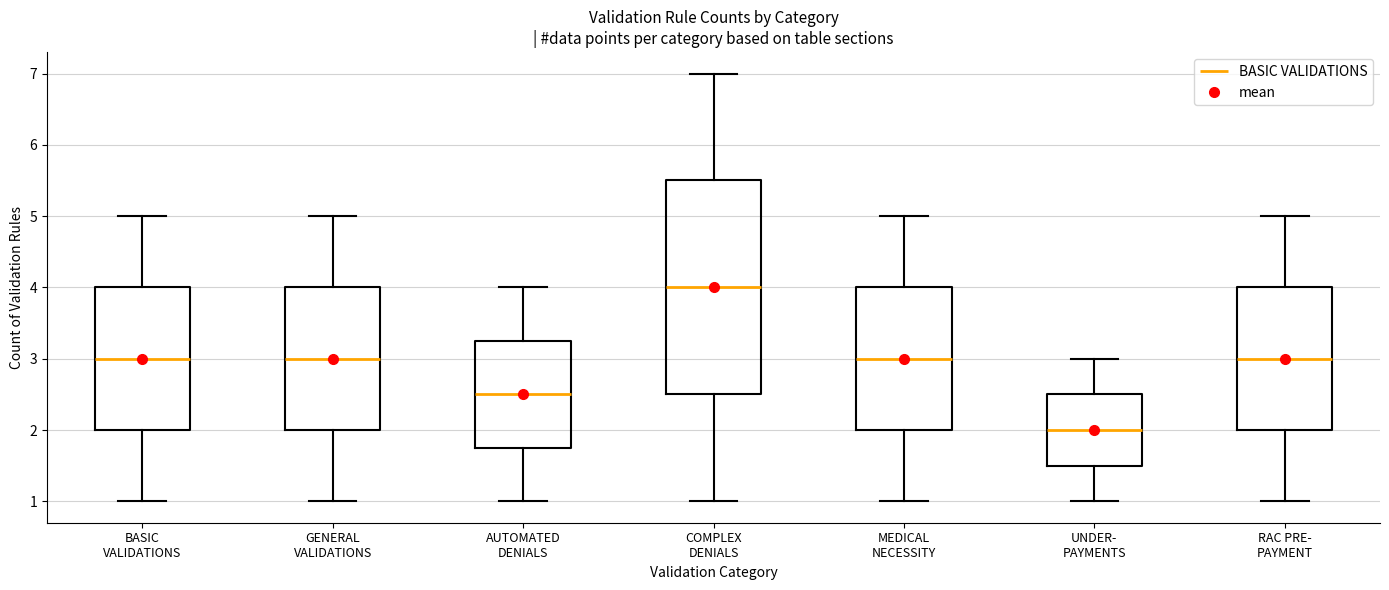

Reading left to right, transcribe this box plot: for each box, give where its median line is, the range the box spans, and where its two whiskers end, as read against the y-axis. The values are not printed on the chart, so give them approximately, as read against the axis.

BASIC VALIDATIONS: median 3.0, box 2.0 to 4.0, whiskers 1.0 to 5.0
GENERAL VALIDATIONS: median 3.0, box 2.0 to 4.0, whiskers 1.0 to 5.0
AUTOMATED DENIALS: median 2.5, box 1.8 to 3.3, whiskers 1.0 to 4.0
COMPLEX DENIALS: median 4.0, box 2.5 to 5.5, whiskers 1.0 to 7.0
MEDICAL NECESSITY: median 3.0, box 2.0 to 4.0, whiskers 1.0 to 5.0
UNDER- PAYMENTS: median 2.0, box 1.5 to 2.5, whiskers 1.0 to 3.0
RAC PRE- PAYMENT: median 3.0, box 2.0 to 4.0, whiskers 1.0 to 5.0